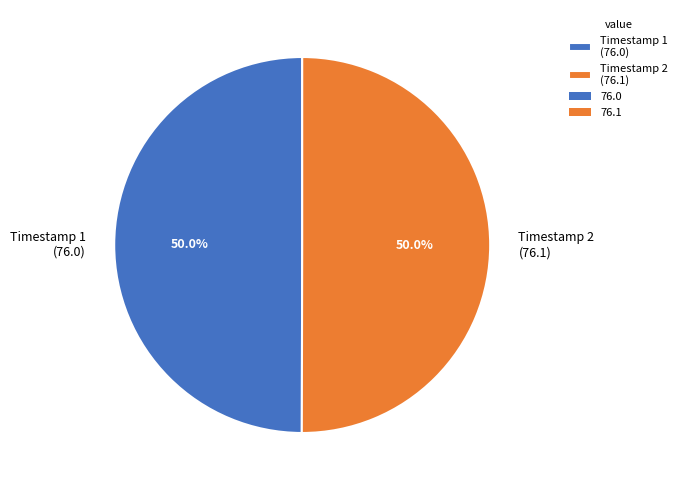

To the nearest percent, what is the average slice percentage?

50%